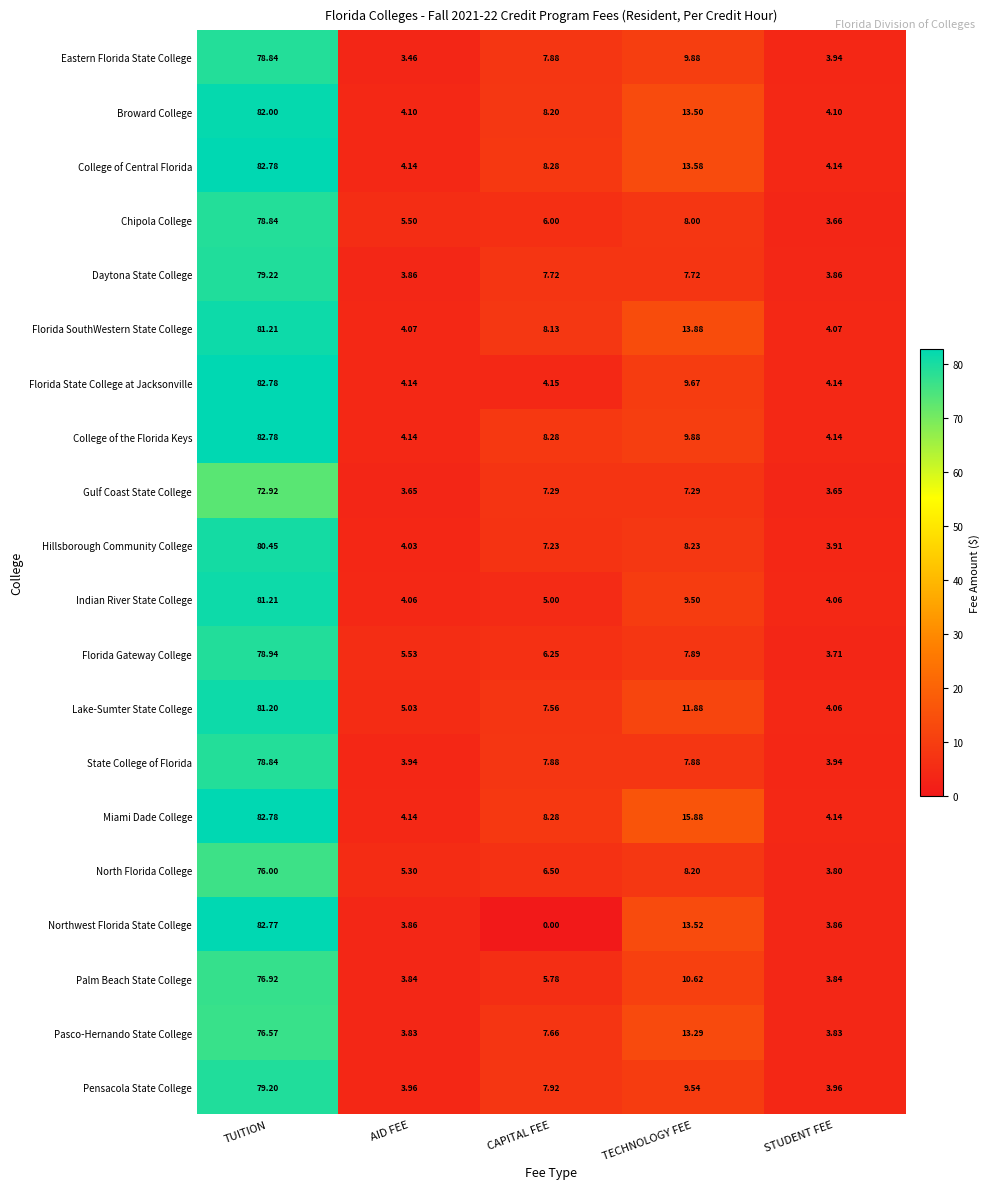

Which category has the highest value in the Northwest Florida State College series?

TUITION